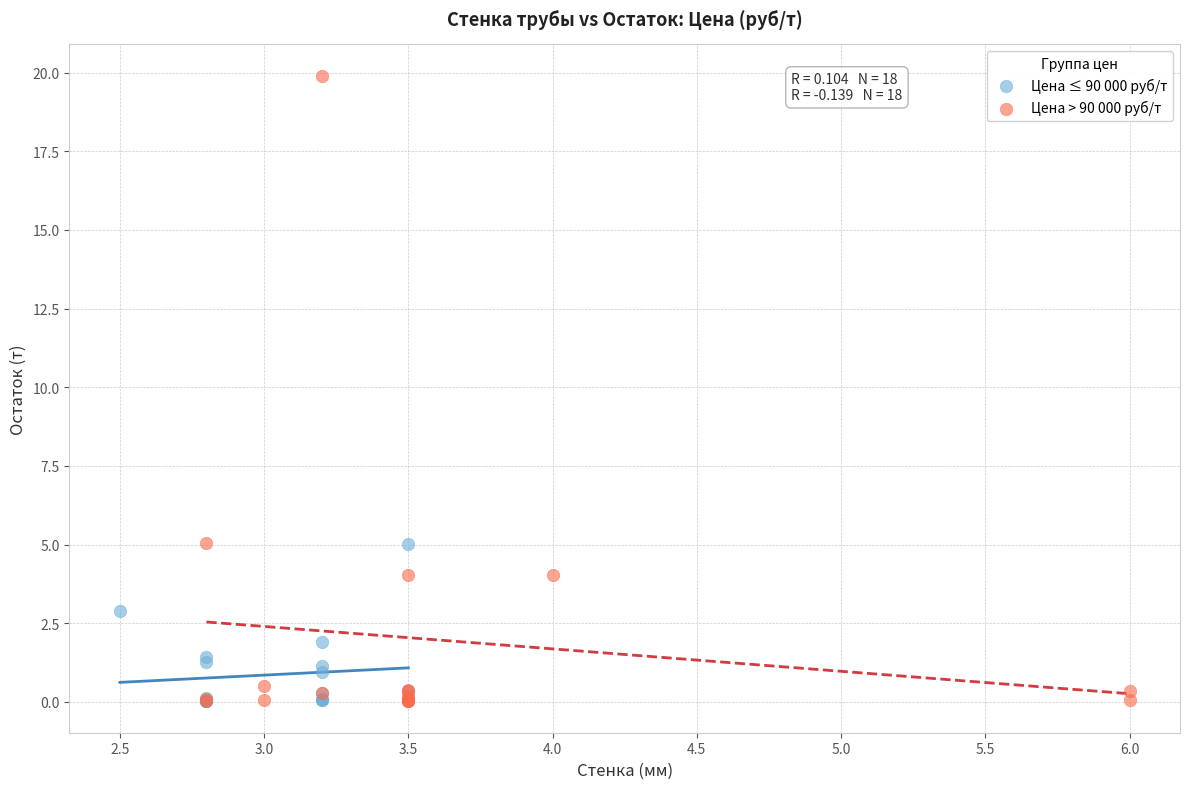

Which series has the widest spread of Y values?

Цена > 90 000 руб/т